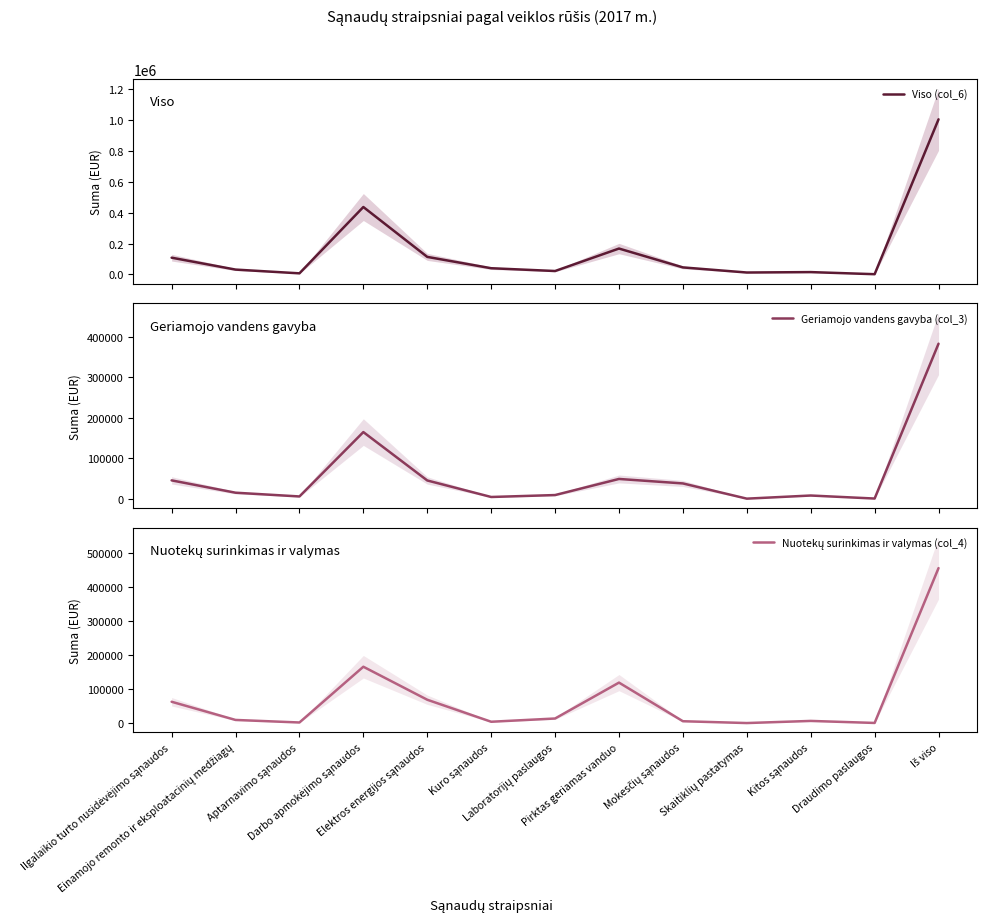

What position from the right is Darbo apmokėjimo sąnaudos?

10